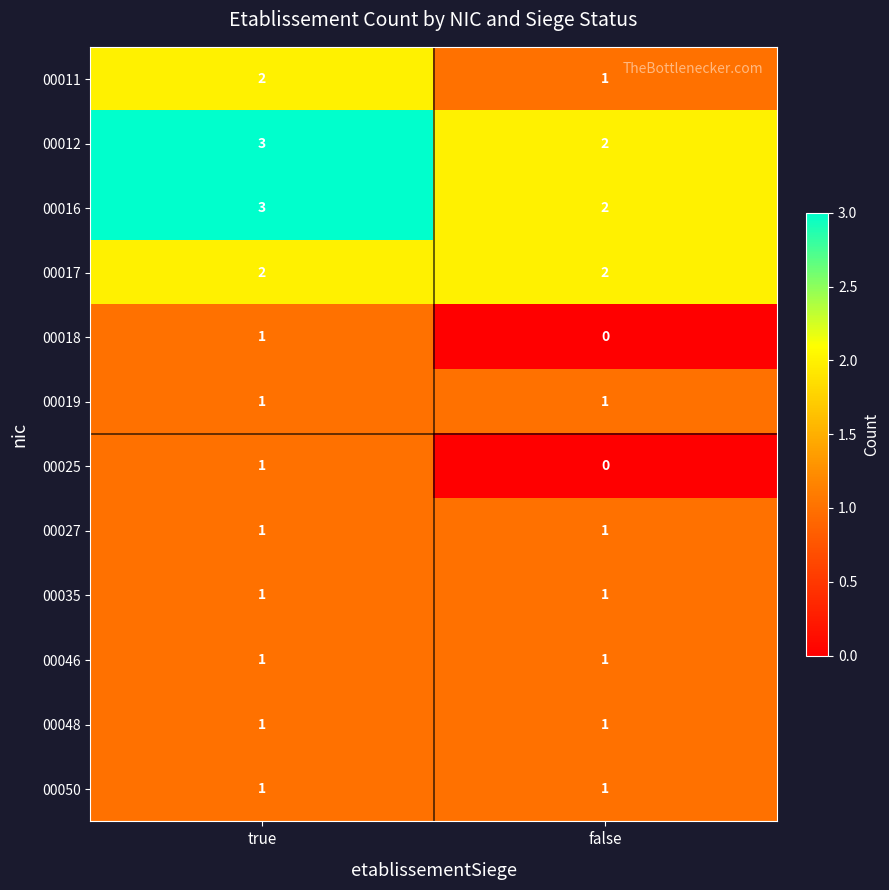

Is it true that 00018 equals 1 at false?

False